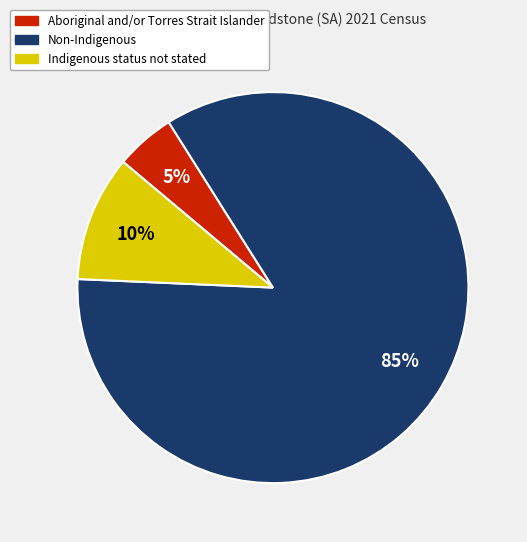

To the nearest percent, what portion does Non-Indigenous represent?

85%